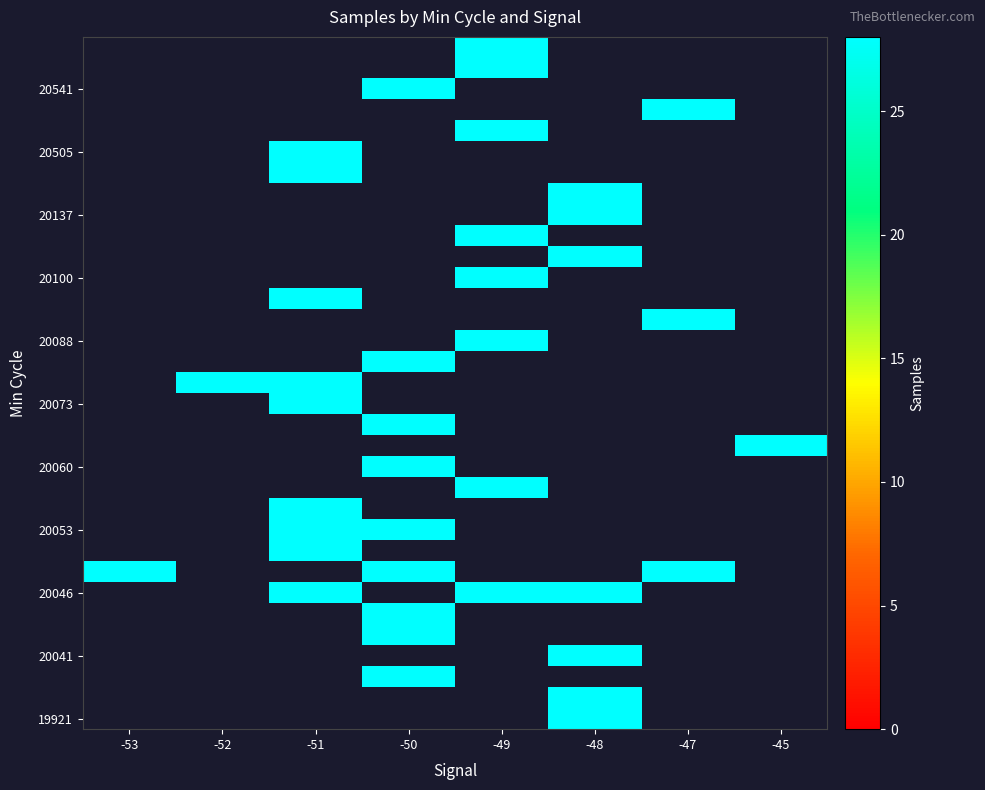

At which label does row_20 reach its minimum?

-53